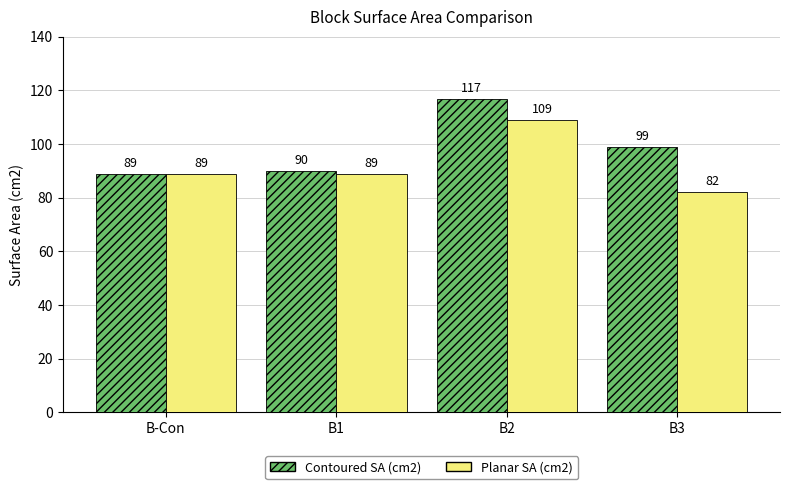

Which series has the largest range (max minus min)?

Contoured SA (cm2)